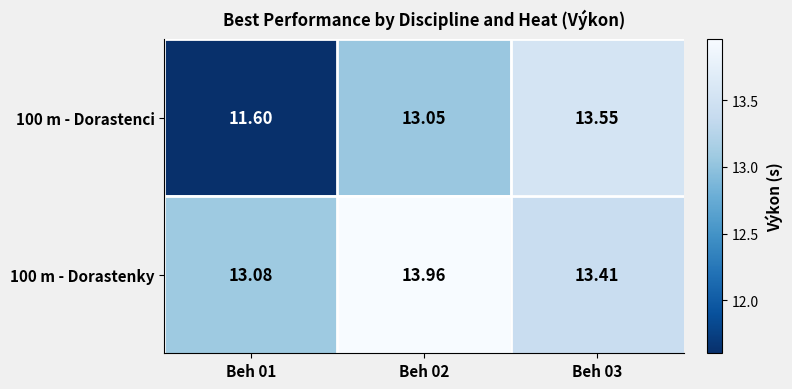

Which series changed the most between Beh 01 and Beh 02?

100 m - Dorastenci